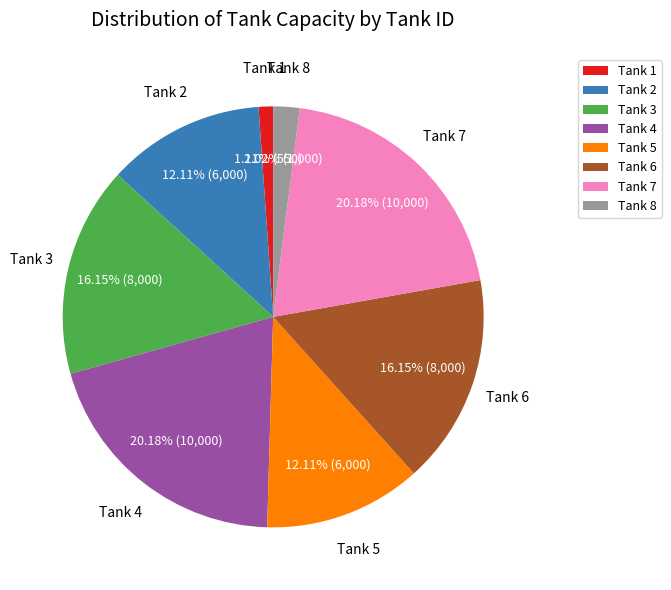

To the nearest percent, what percentage of the pie is Tank 4?

20%